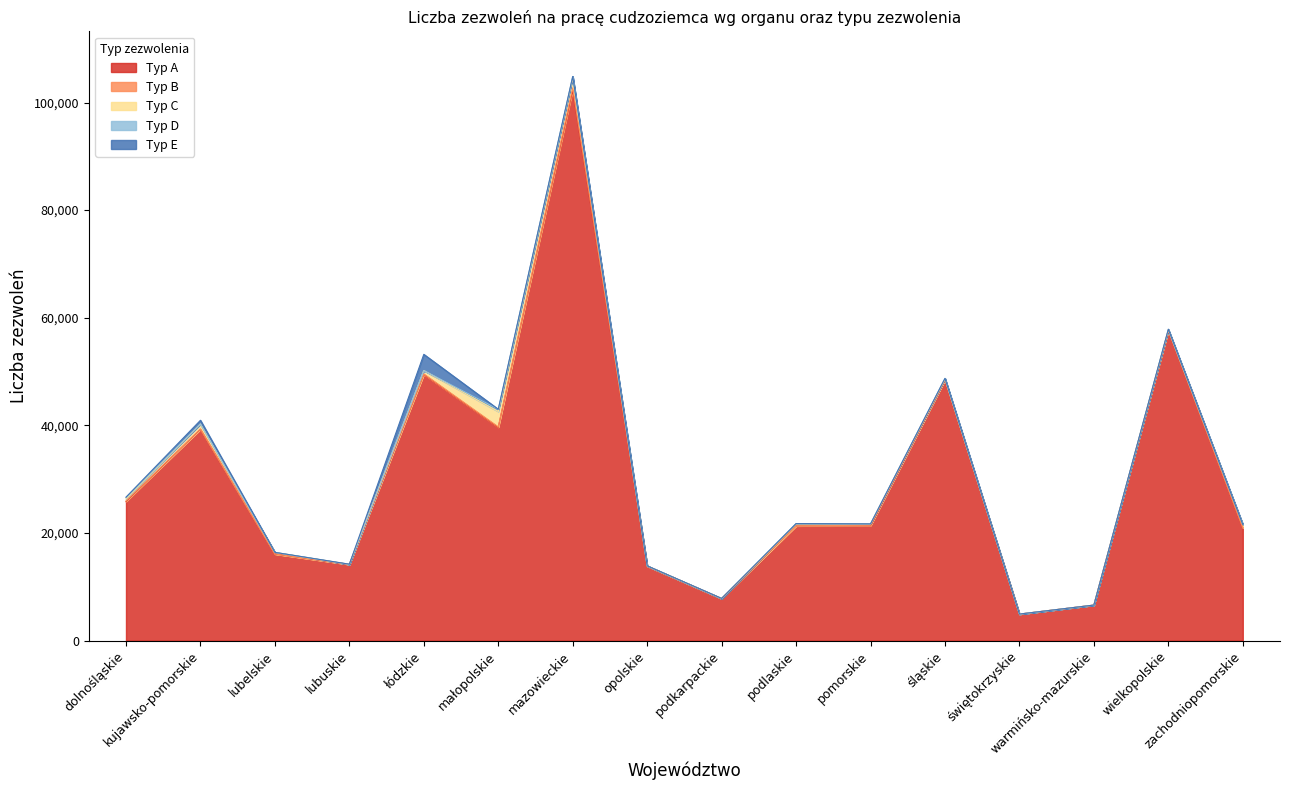

Does the chart have visible grid lines?

No